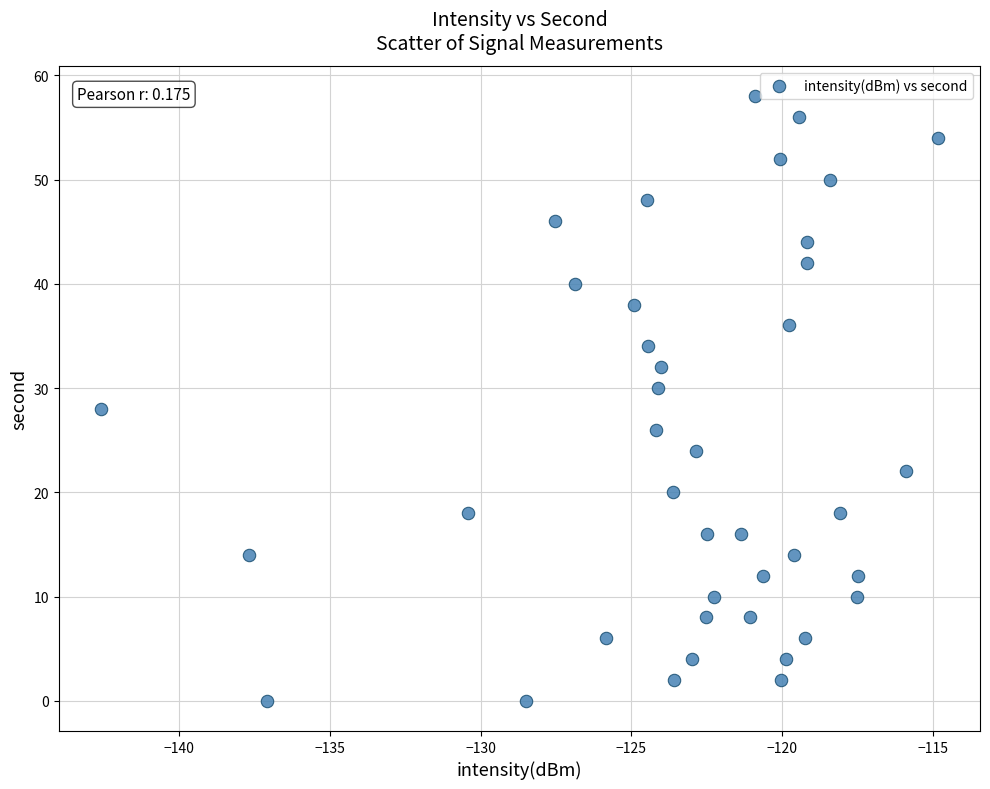

What is the range of Y values (max minus min)?

58